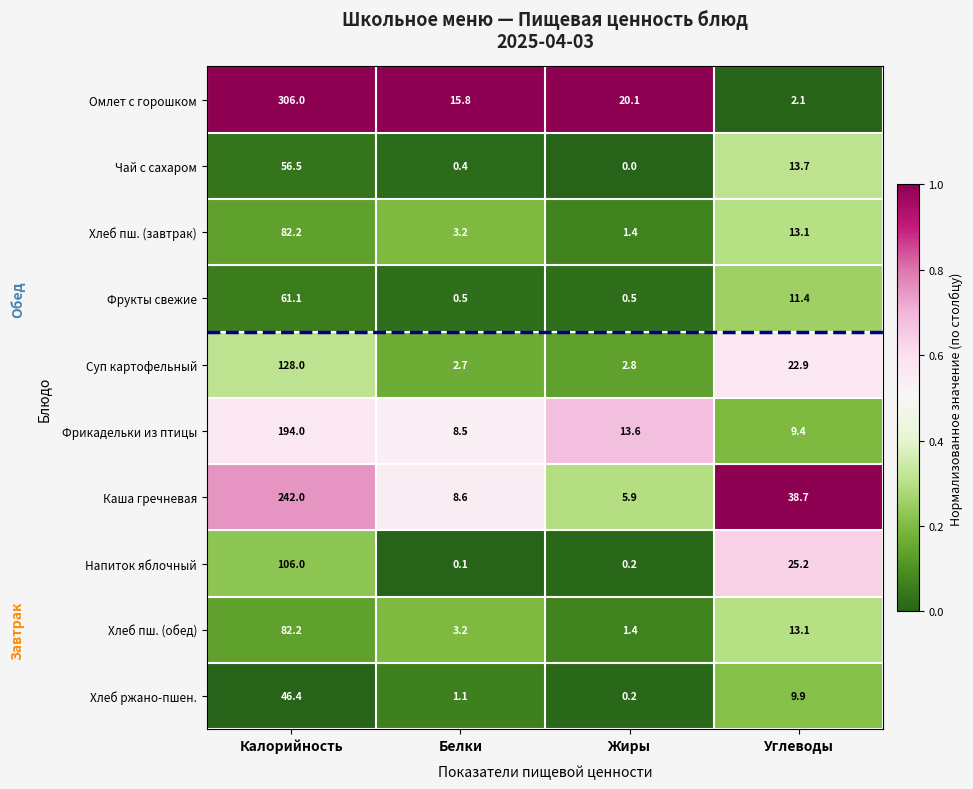

What is the maximum value shown in the chart?

306.0